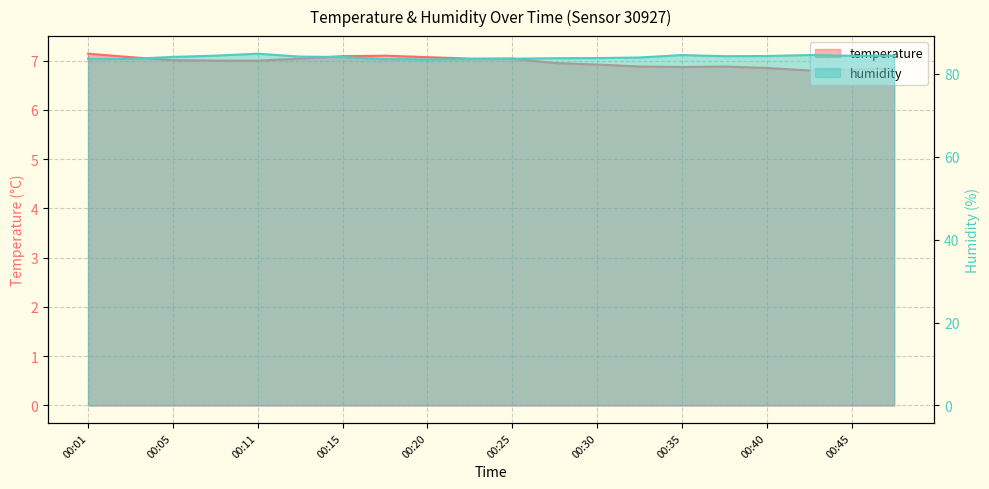

What is the approximate value of temperature at 00:15?

7.1